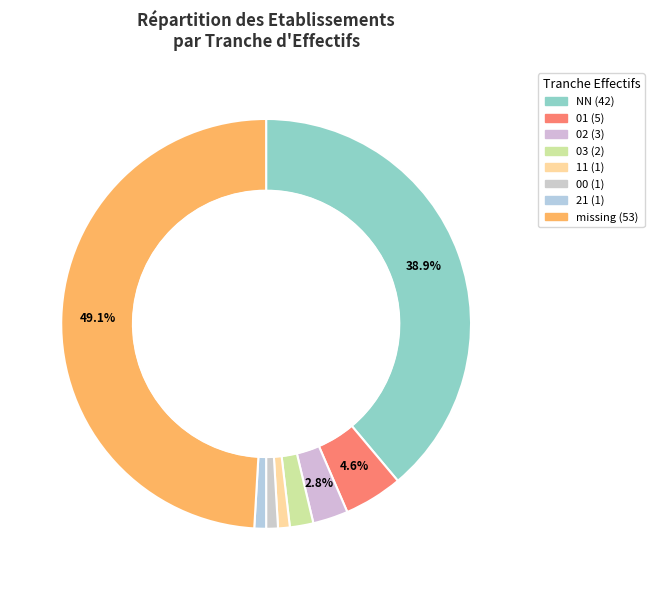

How many slices are in this pie chart?

8